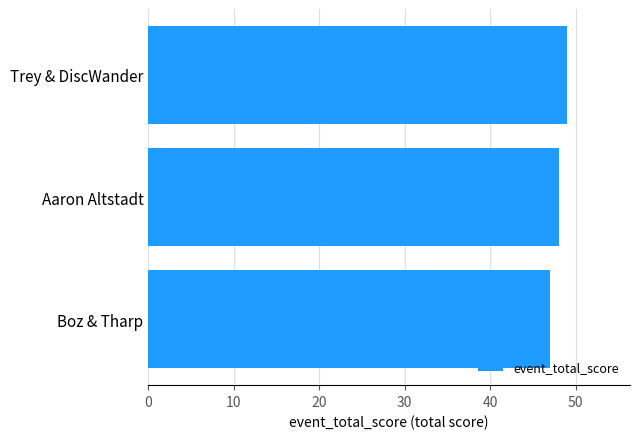

What is the difference between the maximum and minimum values?

2